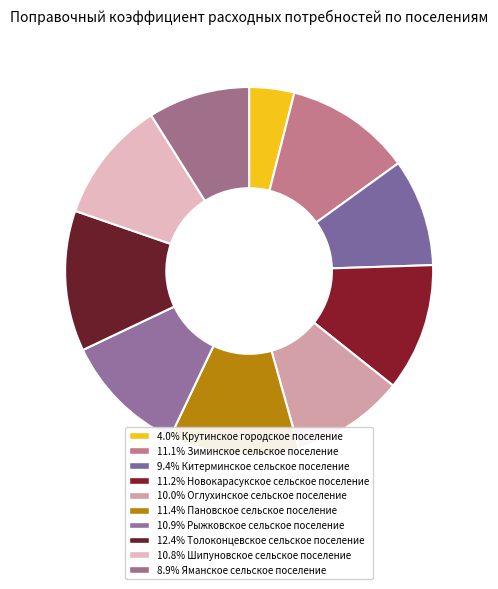

How many segments does this pie chart have?

10